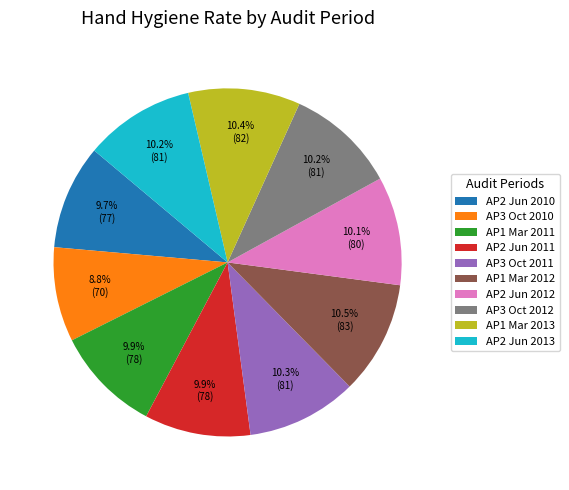

Count the number of slices in the pie.

10